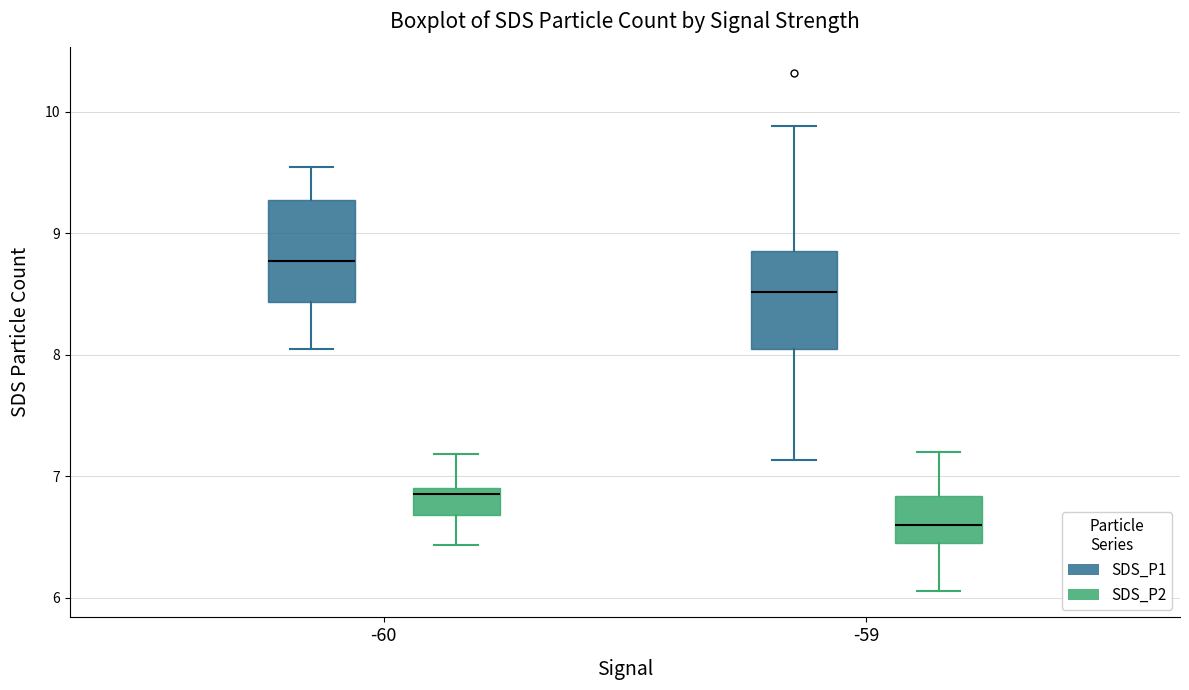

Which box has the highest median line?

-60 (SDS_P1)